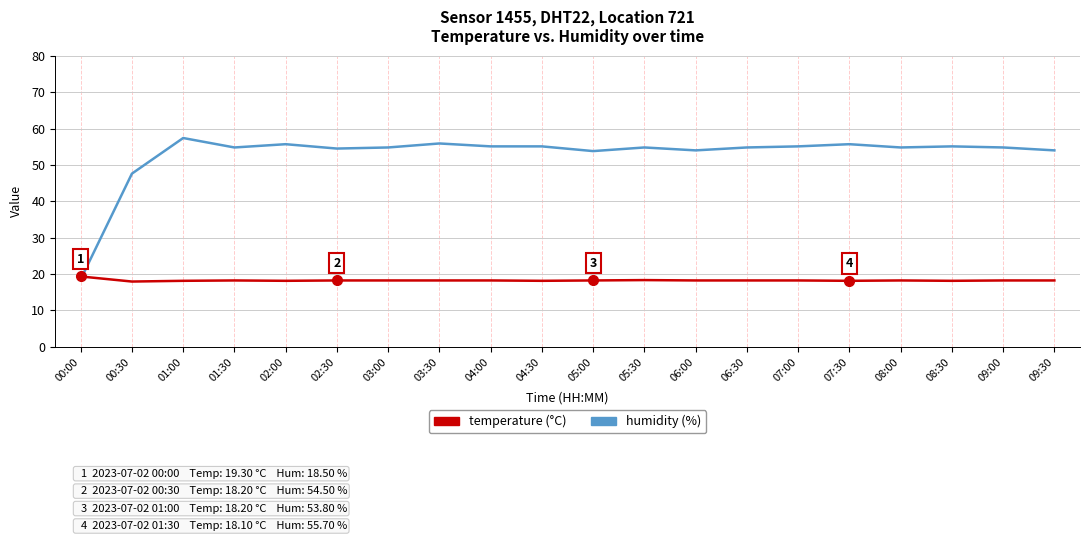

What value does the temperature (°C) series have at 02:00?

18.1